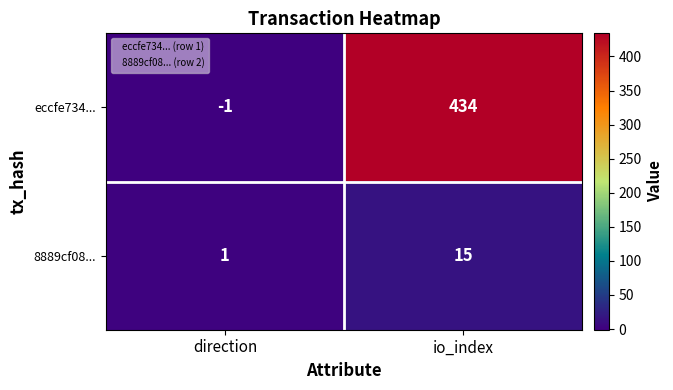

List the series in order of their overall mean, highest first.

eccfe734..., 8889cf08...